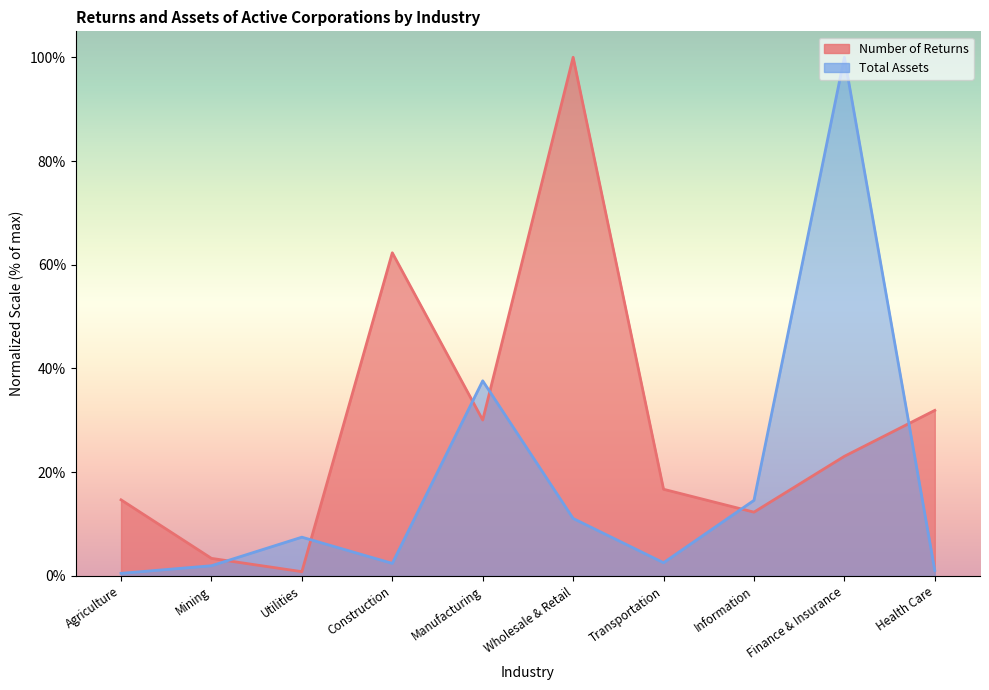

What is the sum of all Number of Returns values?

3.0